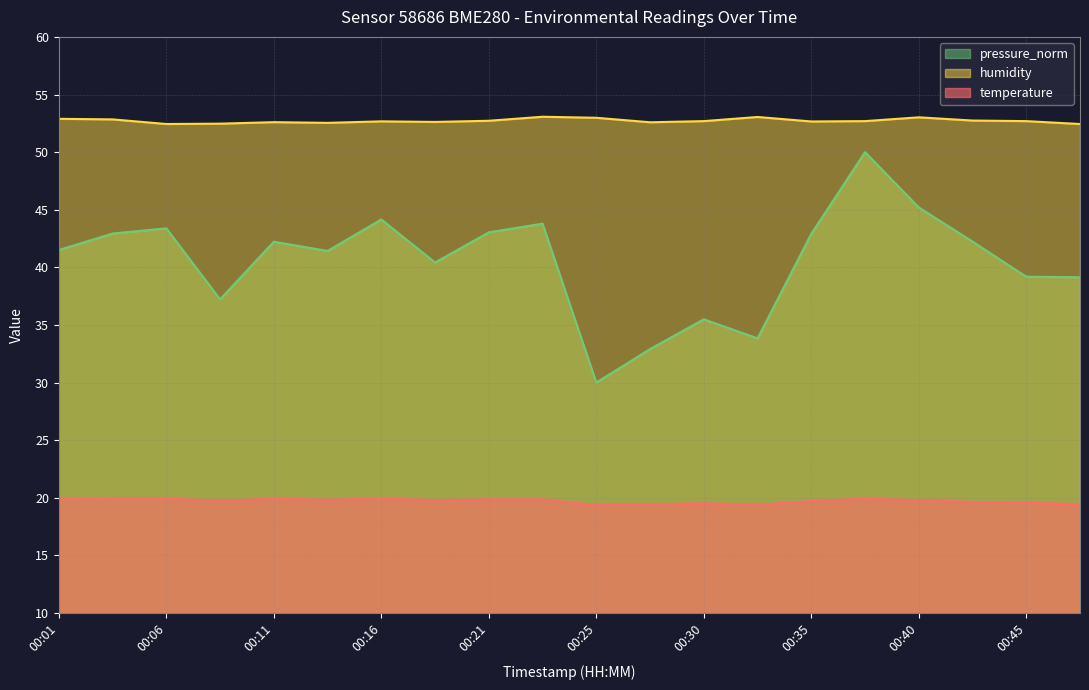

Is it true that pressure_norm equals 44.2 at 00:16?

True